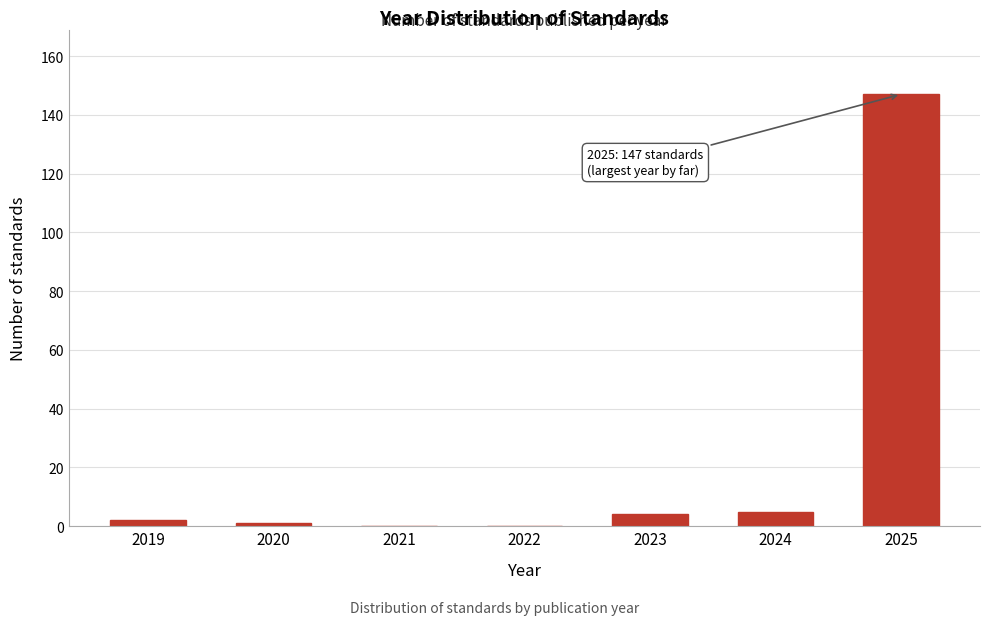

Reading right to left, list all the values displayed in this chart.

2025=147	2024=5	2023=4	2022=0	2021=0	2020=1	2019=2